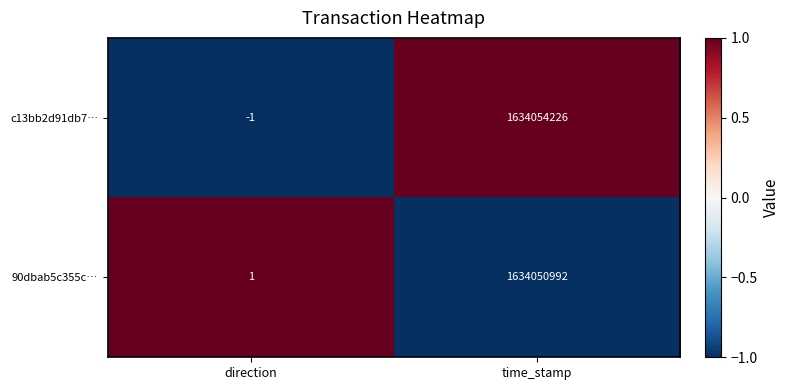

At how many categories does at least one series exceed 0?

2